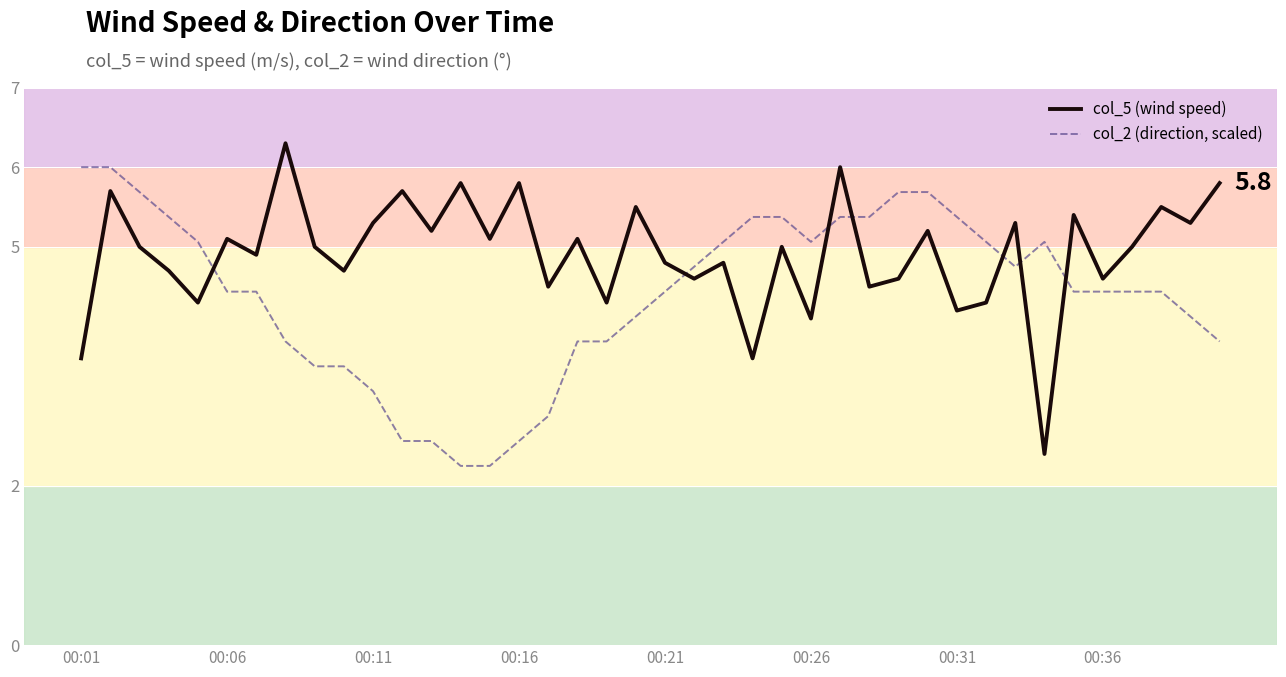

What is the average value of the col_5 (wind speed) series?

4.9